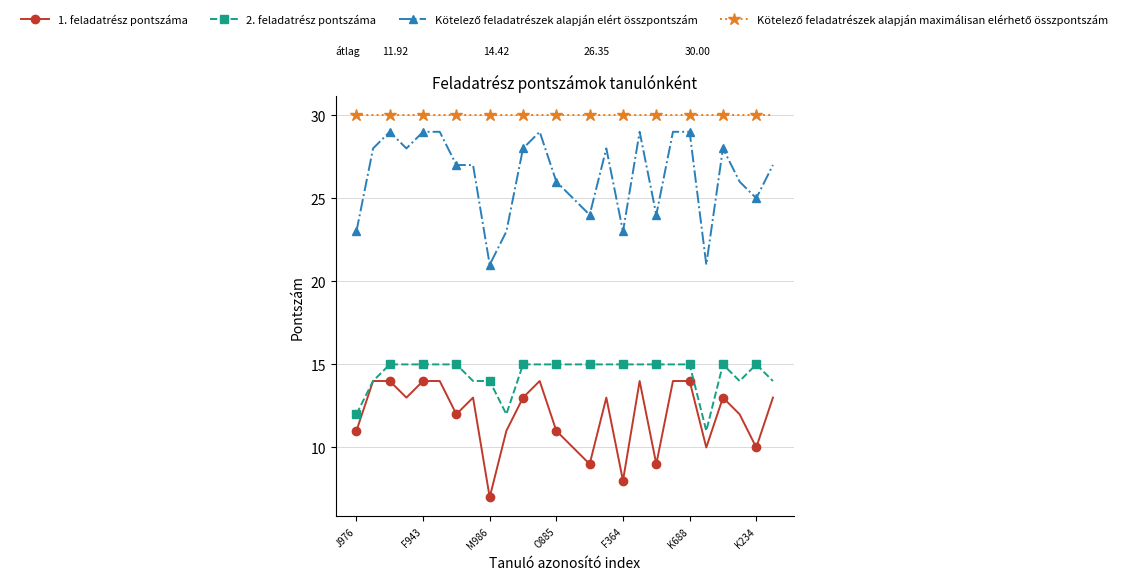

What is the maximum value shown in the chart?

30